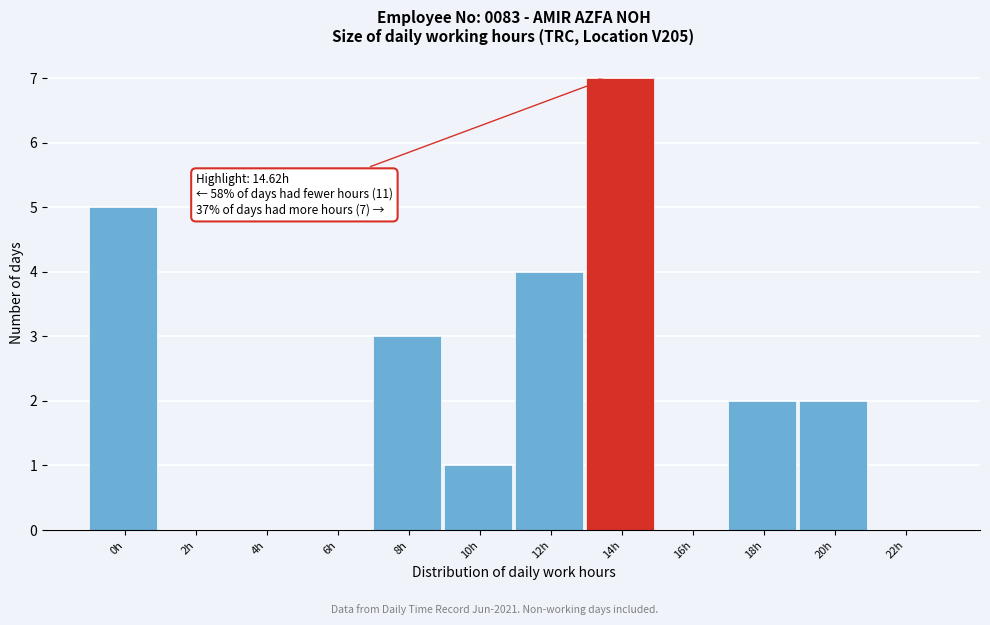

Reading left to right, transcribe all the data shown in this chart.

0h=5	2h=0	4h=0	6h=0	8h=3	10h=1	12h=4	14h=7	16h=0	18h=2	20h=2	22h=0